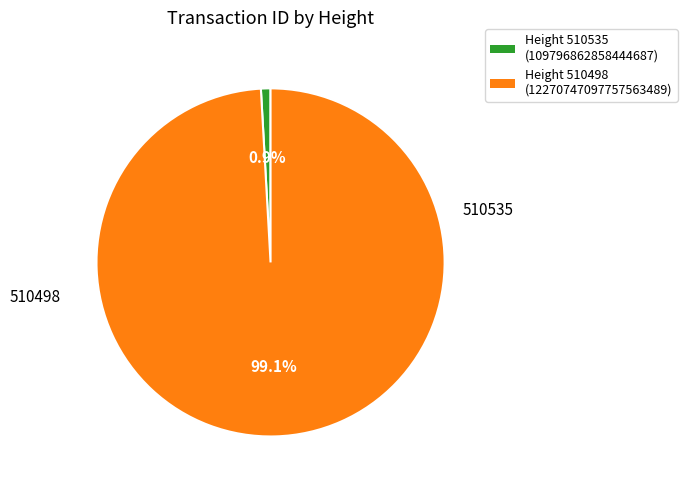

Which category has the smallest portion of the pie?

Height 510535 (109796862858444687)